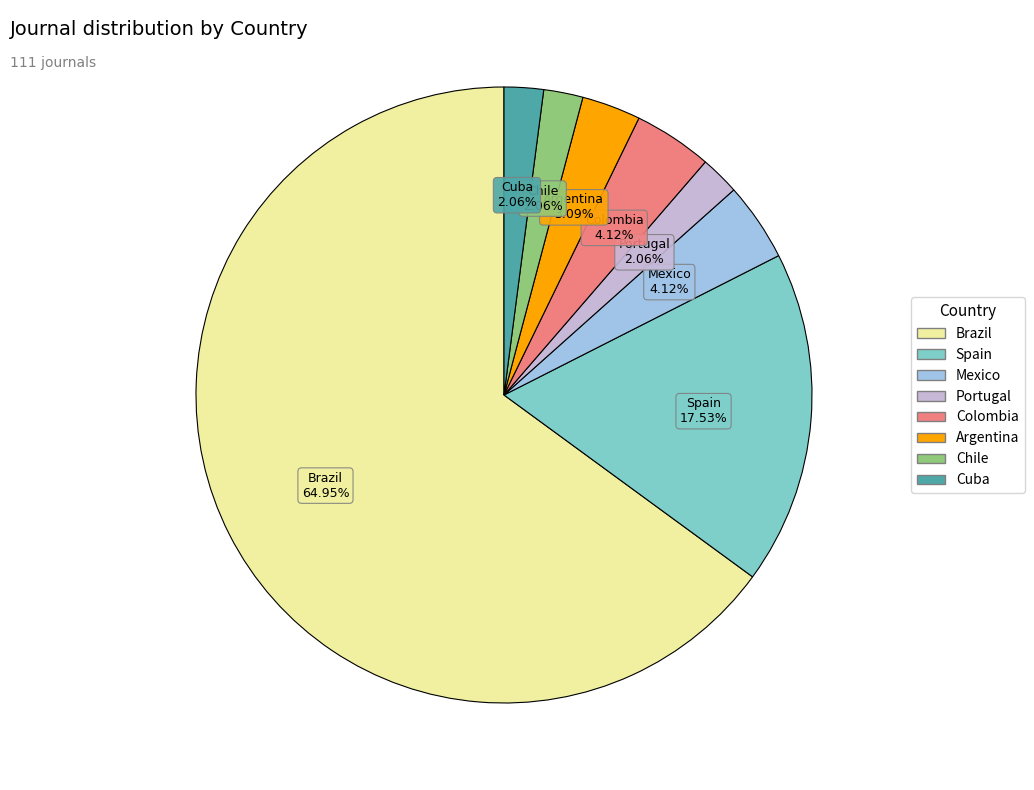

Which slice represents more than half of the pie?

Brazil